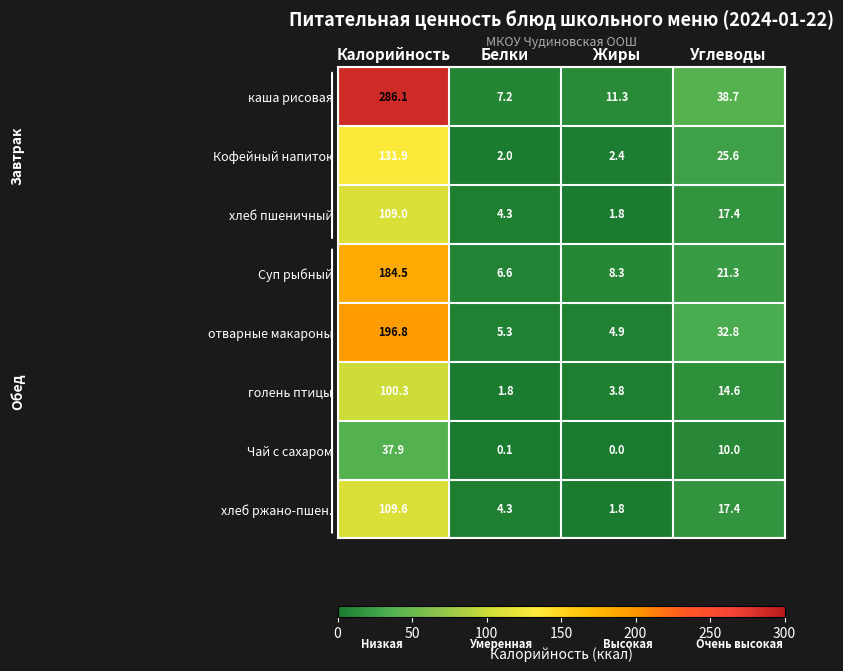

The value of Чай с сахаром at Углеводы is 6.7. True or false?

False